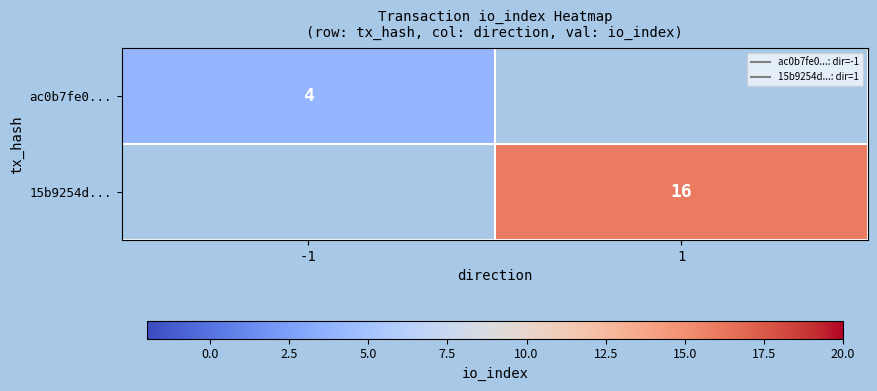

What is the maximum value shown in the chart?

16.0